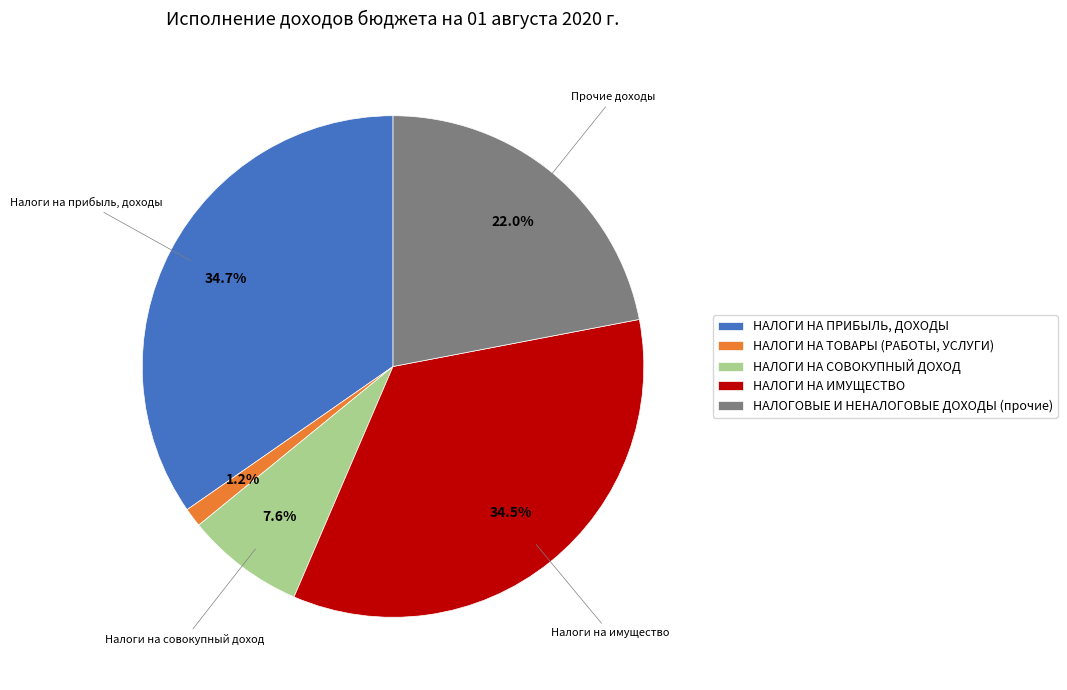

To the nearest percent, what percentage of the pie is НАЛОГИ НА ТОВАРЫ (РАБОТЫ, УСЛУГИ)?

1%